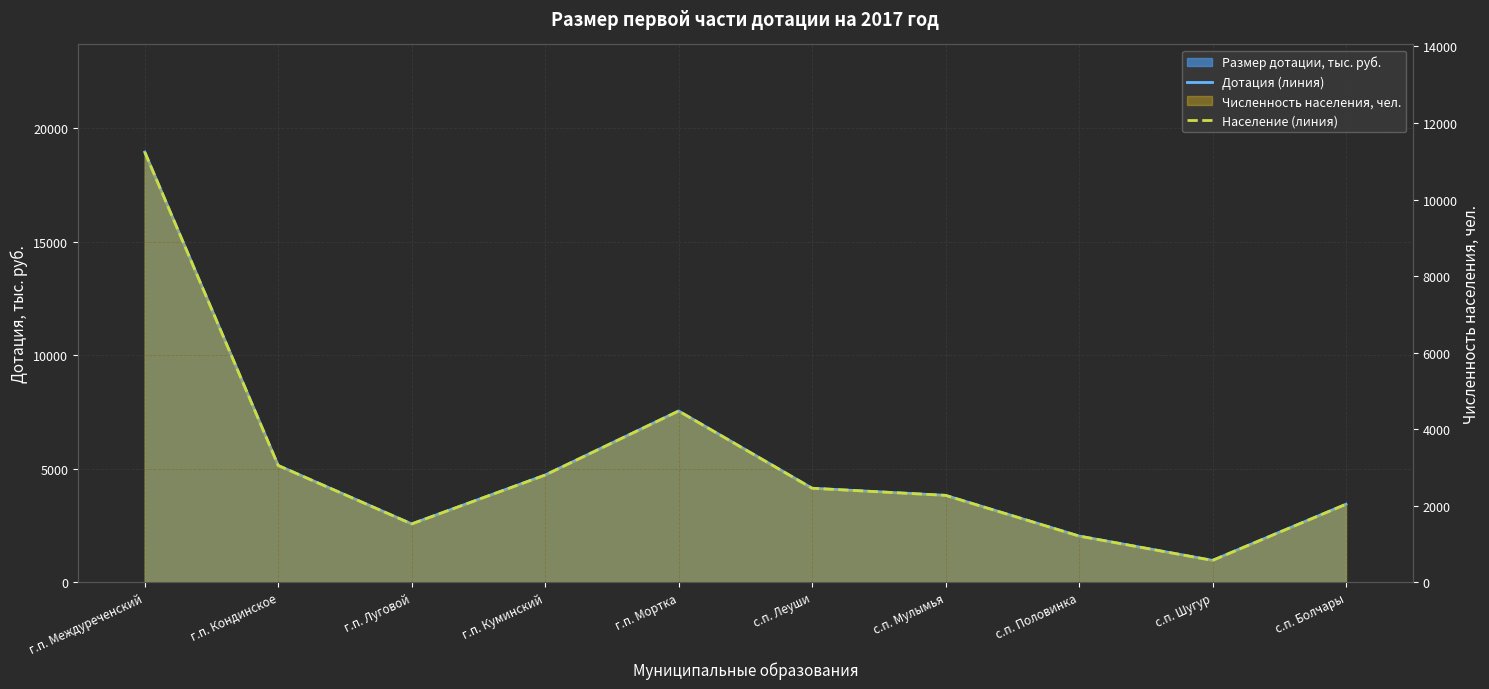

Reading left to right, transcribe all the data shown in this chart.

Дотация (линия): г.п. Междуреченский=18957.6	г.п. Кондинское=5143.7	г.п. Луговой=2570.2	г.п. Куминский=4723.8	г.п. Мортка=7545.3	с.п. Леуши=4142.0	с.п. Мулымья=3828.3	с.п. Половинка=2035.6	с.п. Шугур=963.0	с.п. Болчары=3437.0
Население (линия): г.п. Междуреченский=11241.0	г.п. Кондинское=3050.0	г.п. Луговой=1524.0	г.п. Куминский=2801.0	г.п. Мортка=4474.0	с.п. Леуши=2456.0	с.п. Мулымья=2270.0	с.п. Половинка=1207.0	с.п. Шугур=571.0	с.п. Болчары=2038.0